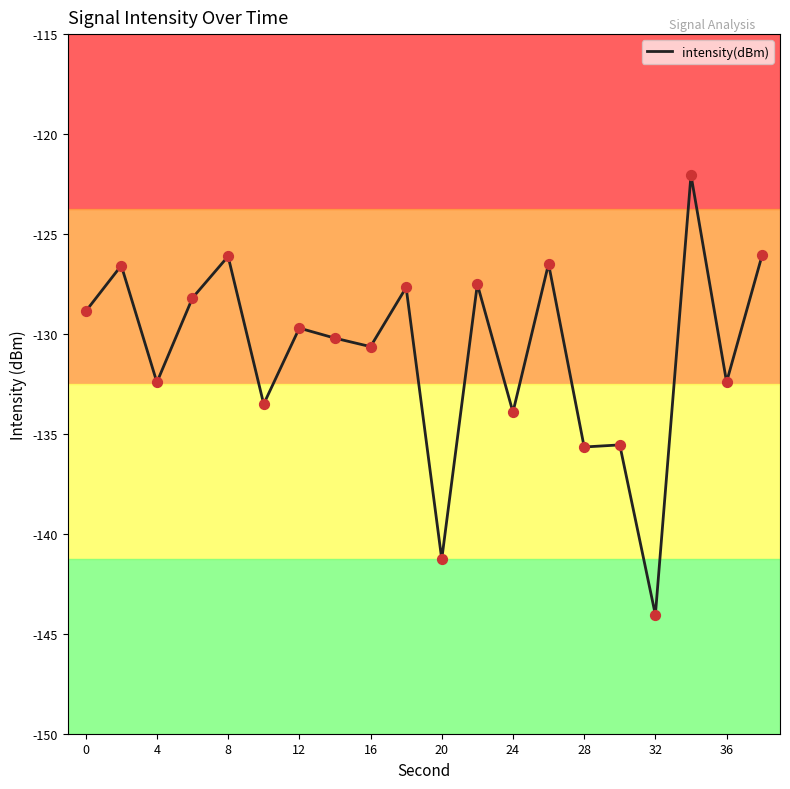

What is the difference between the maximum and minimum values?

22.0